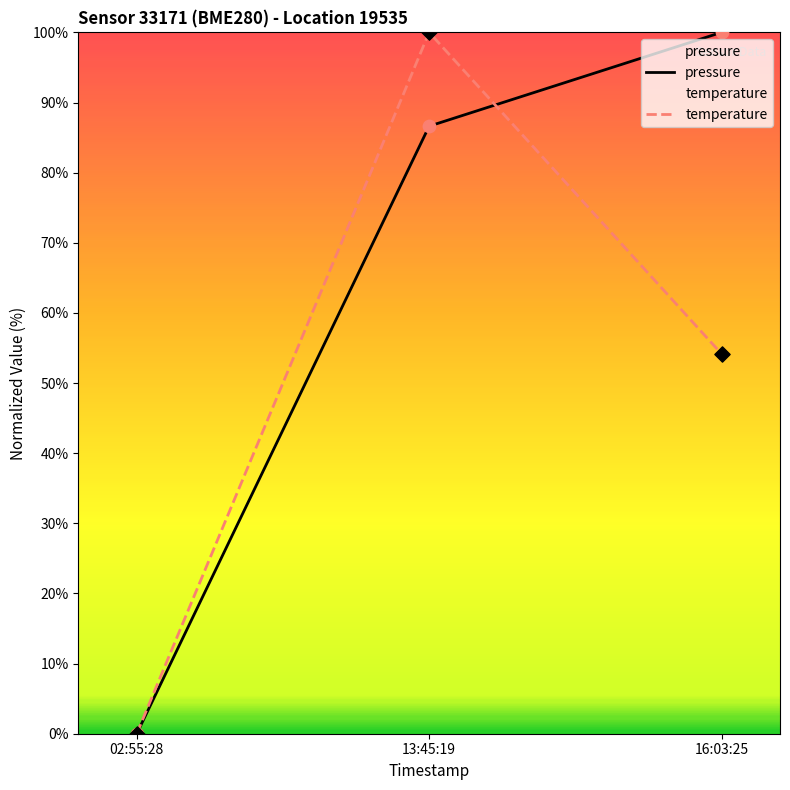

Which series has the largest total across all categories?

pressure